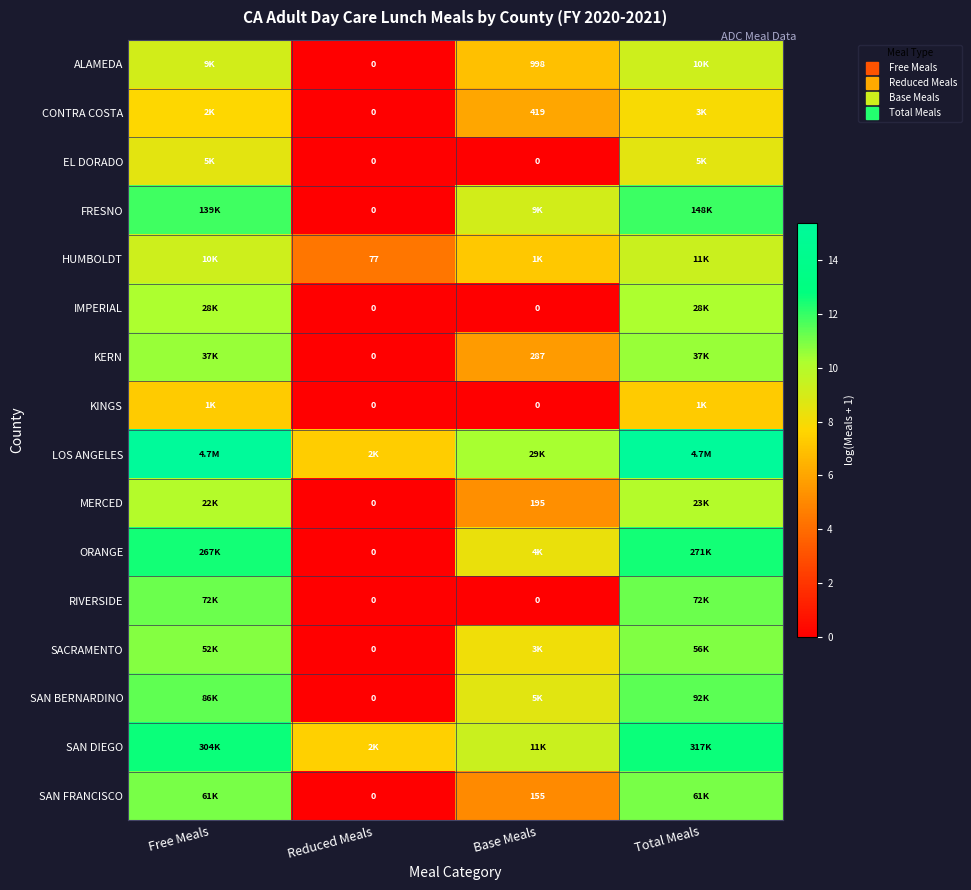

Rank the series at Reduced Meals from highest to lowest value.

SAN DIEGO, LOS ANGELES, HUMBOLDT, ALAMEDA, CONTRA COSTA, EL DORADO, FRESNO, IMPERIAL, KERN, KINGS, MERCED, ORANGE, RIVERSIDE, SACRAMENTO, SAN BERNARDINO, SAN FRANCISCO